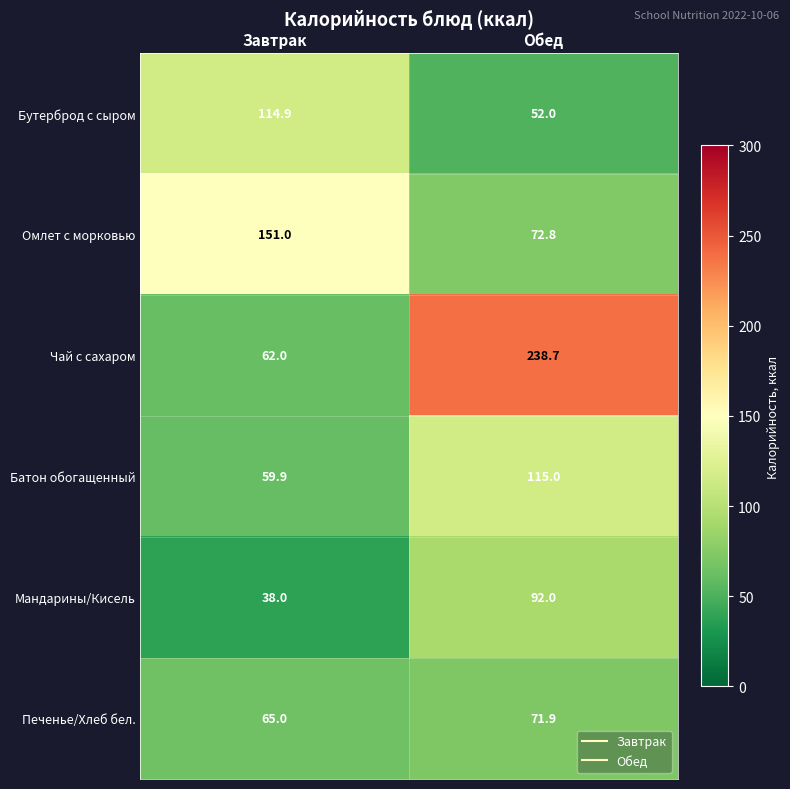

What is the difference between the Мандарины/Кисель values at Обед and Завтрак?

54.0